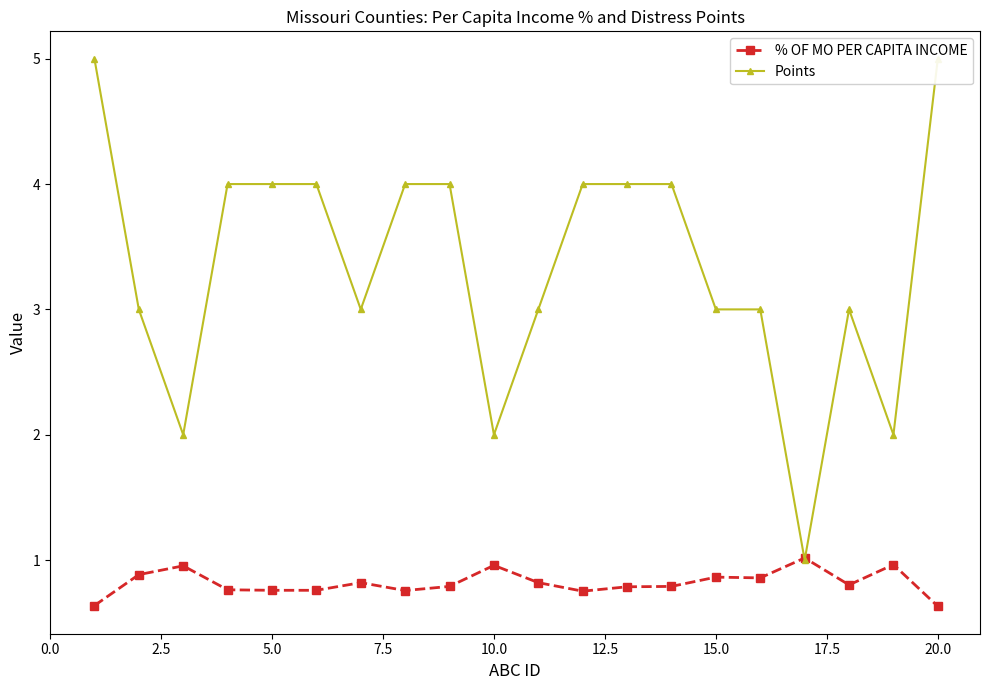

The % OF MO PER CAPITA INCOME series shows 0.6 at 20.0. True or false?

True